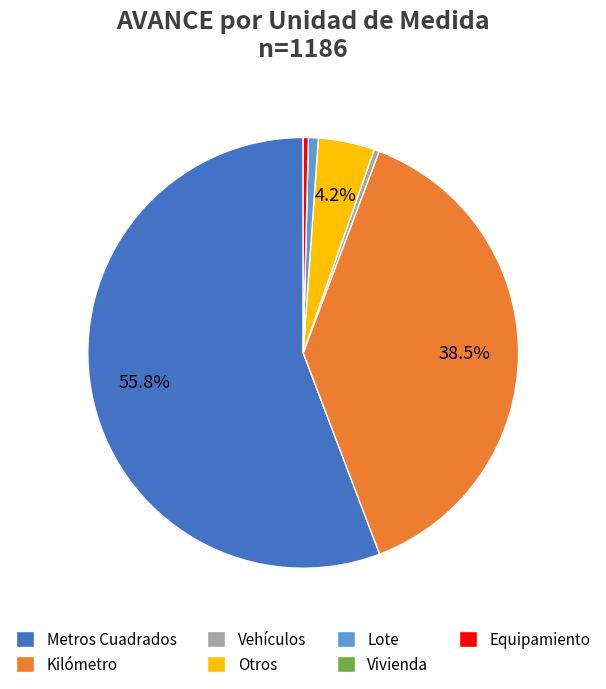

Which category accounts for the majority?

Metros Cuadrados